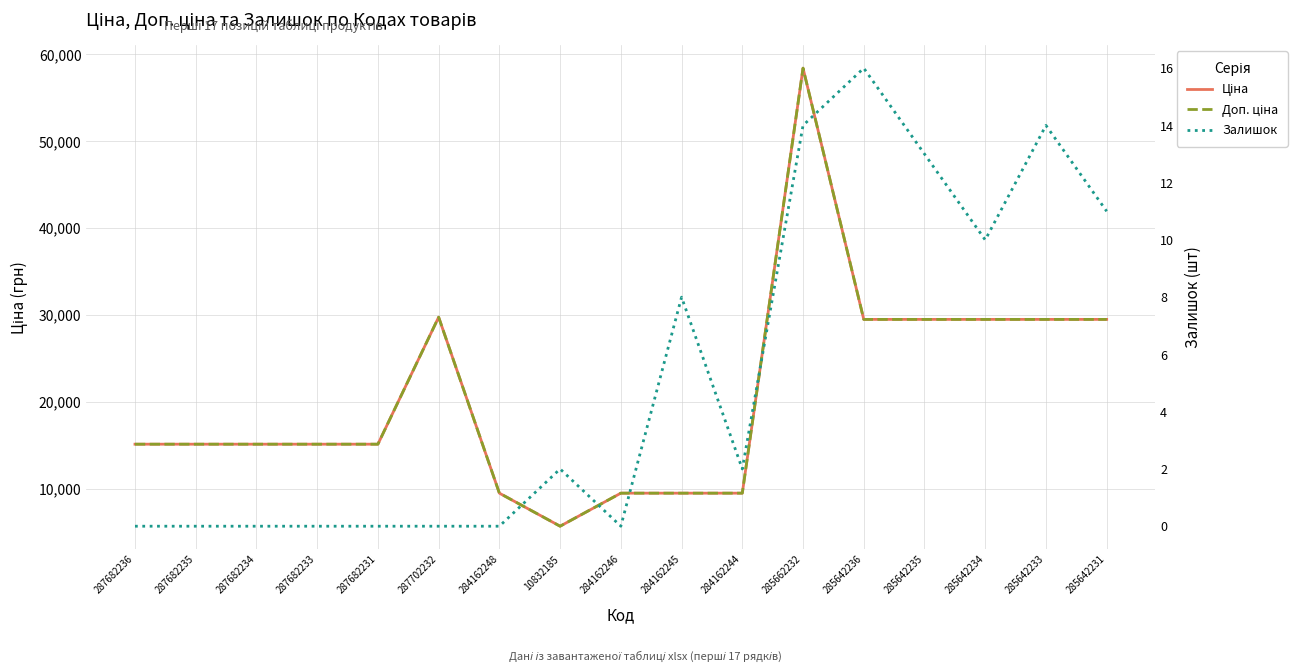

At how many categories does at least one series exceed 21575?

7